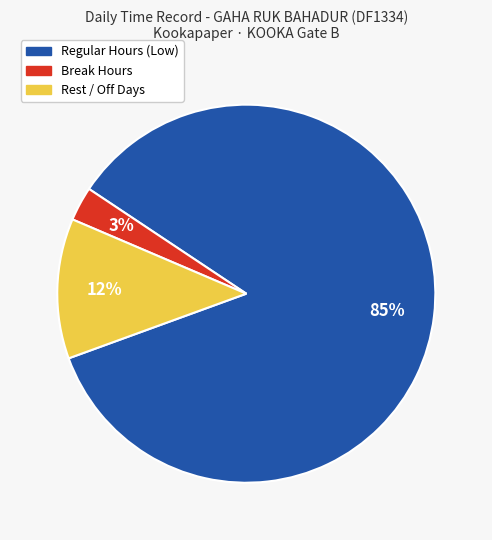

To the nearest percent, what is the difference between the largest and smallest slice percentages?

82%